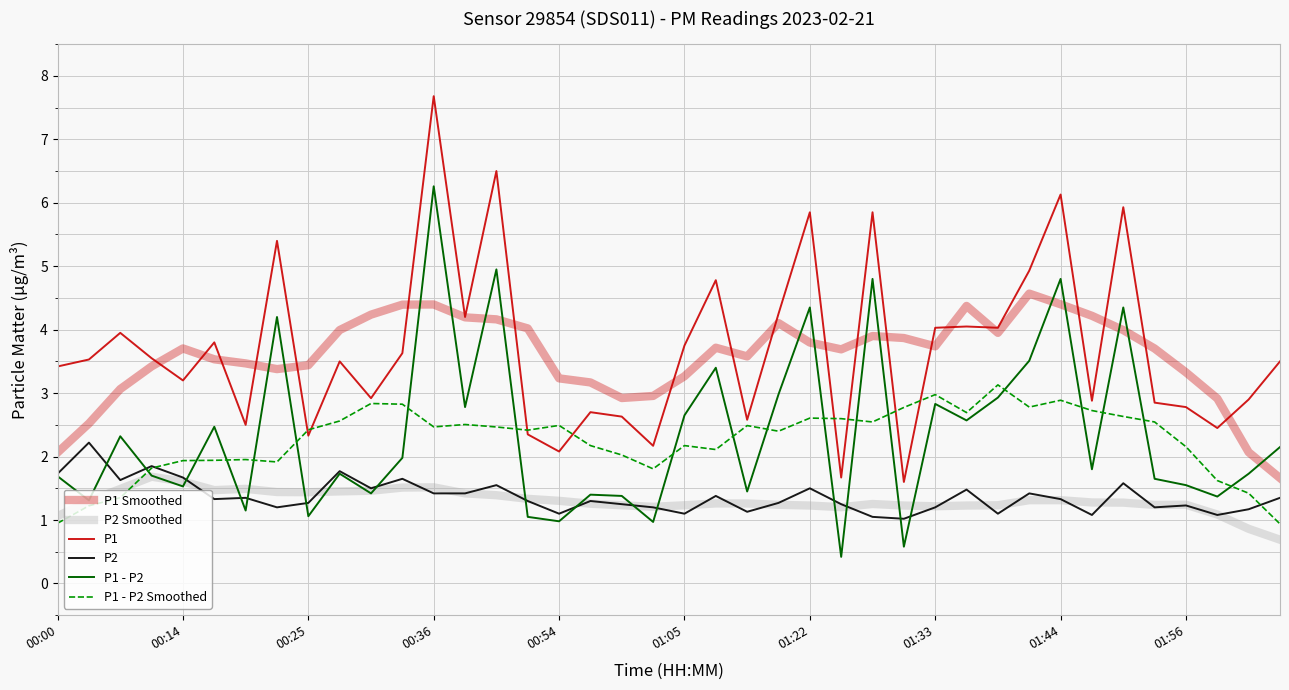

What is the value of the P1 point at the 26th from the left?

1.7